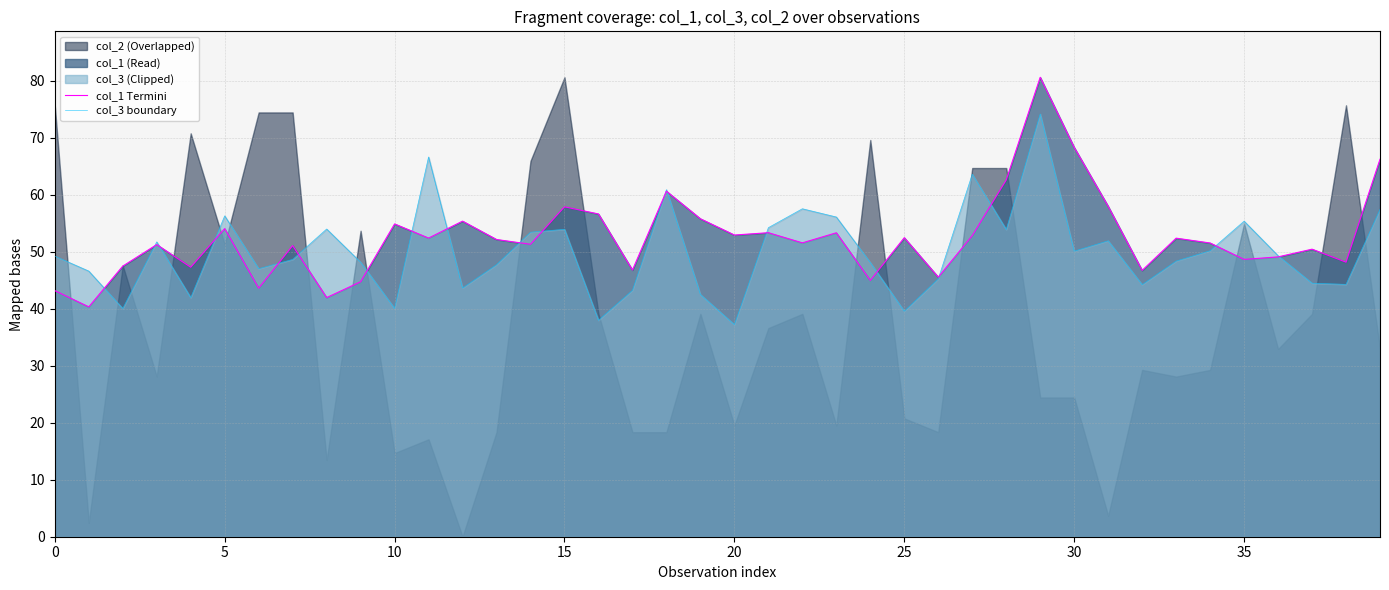

Reading left to right, what are all the values shown in this chart?

col_1 Termini: 43.2	40.3	47.5	51.3	47.3	54.1	43.6	51.1	42.0	44.7	54.9	52.4	55.4	52.2	51.3	57.9	56.6	46.8	60.6	55.8	52.9	53.3	51.6	53.3	45.0	52.5	45.5	52.8	62.6	80.6	68.3	58.0	46.7	52.4	51.5	48.7	49.1	50.5	48.2	66.2
col_3 boundary: 49.2	46.6	40.0	51.7	42.0	56.3	47.0	48.7	54.0	48.2	40.1	66.6	43.6	47.7	53.4	54.0	38.0	43.2	60.9	42.5	37.2	54.2	57.6	56.1	48.1	39.6	45.3	63.6	53.9	74.2	50.1	51.9	44.2	48.4	50.2	55.4	49.3	44.5	44.3	57.4